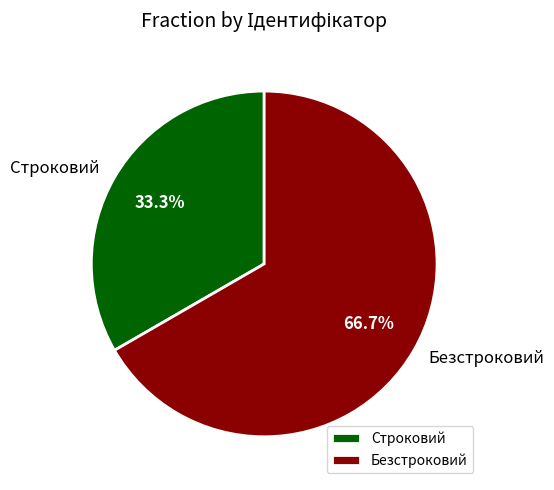

What percentage is the Строковий slice, to the nearest percent?

33%